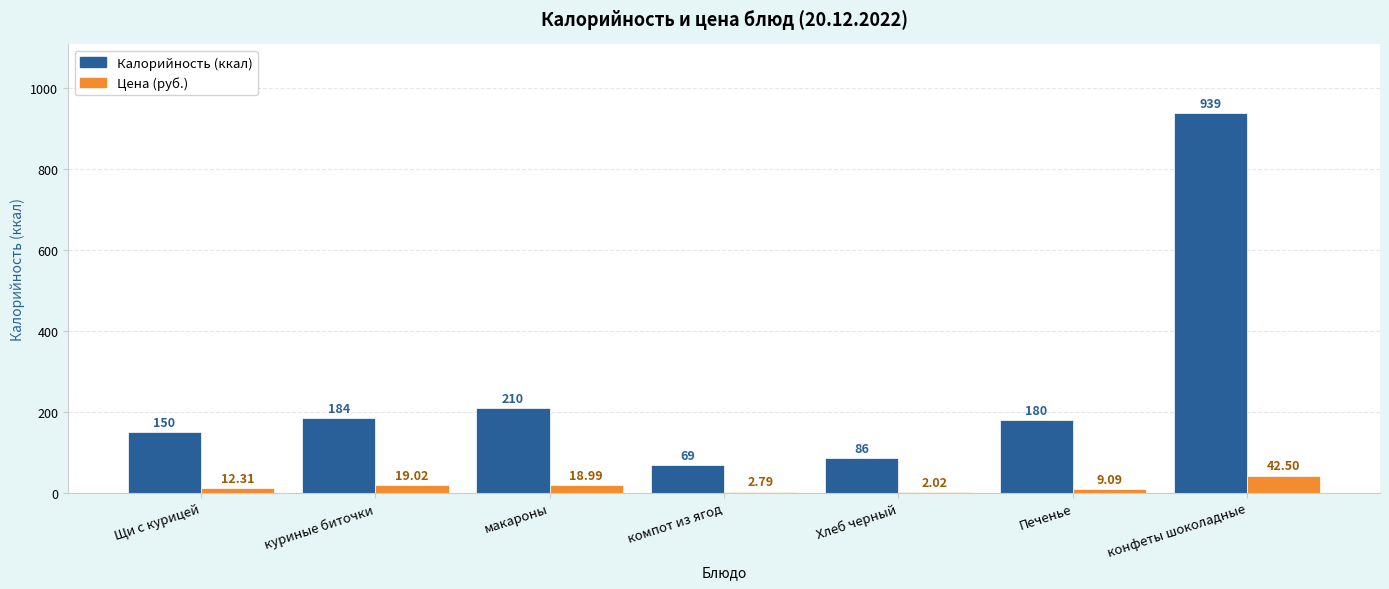

What is the total value across all series at куриные биточки?

203.0